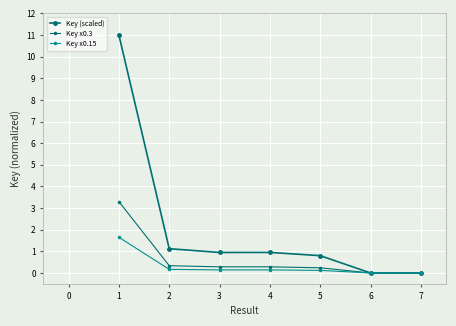

How many distinct data groups are displayed?

3